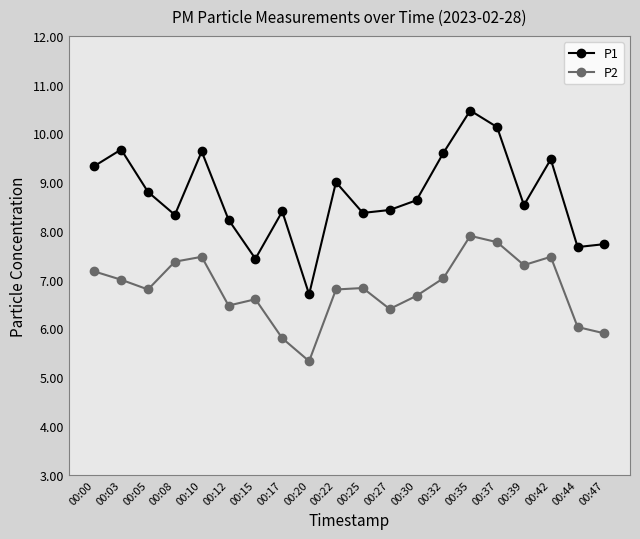

List the series in order of their overall mean, highest first.

P1, P2